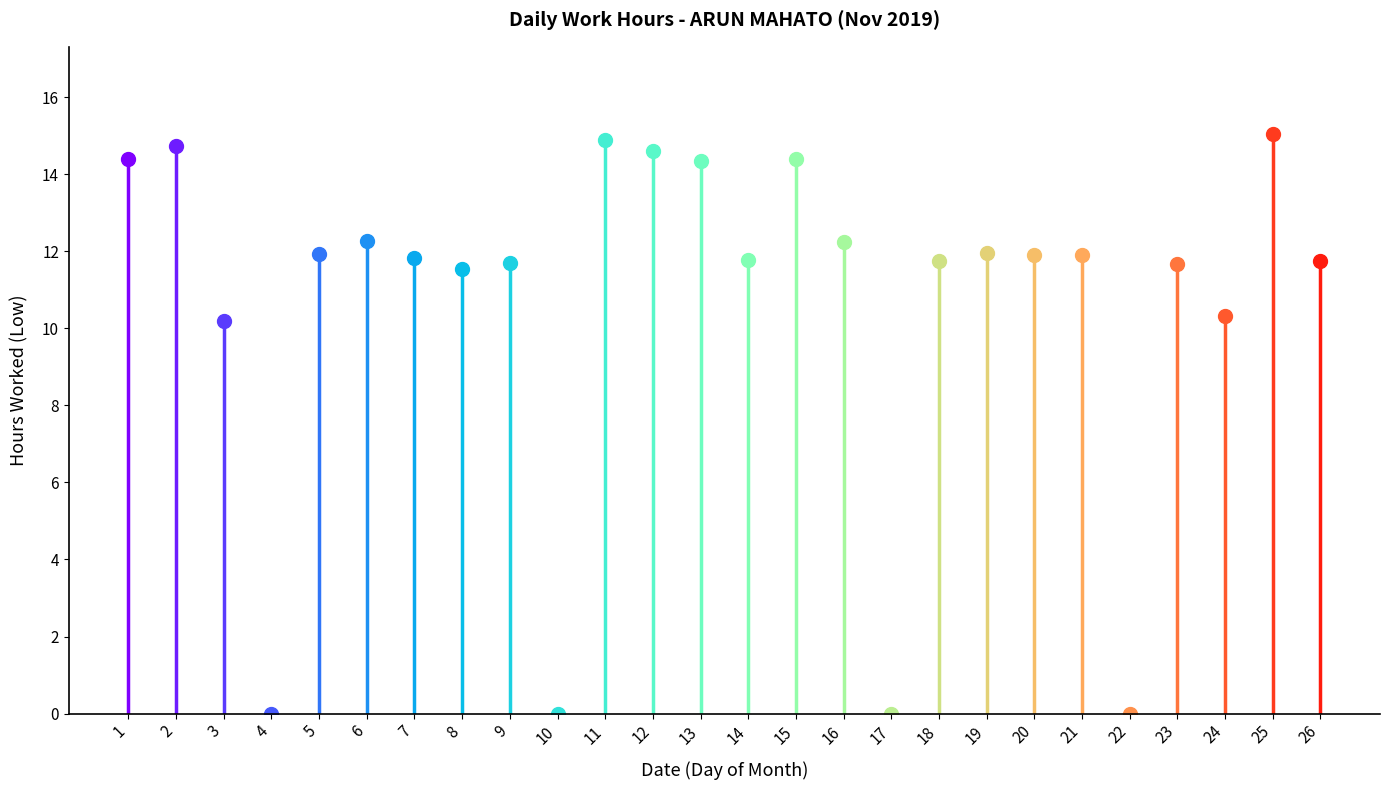

What is the value of the 15th point from the left?

14.4